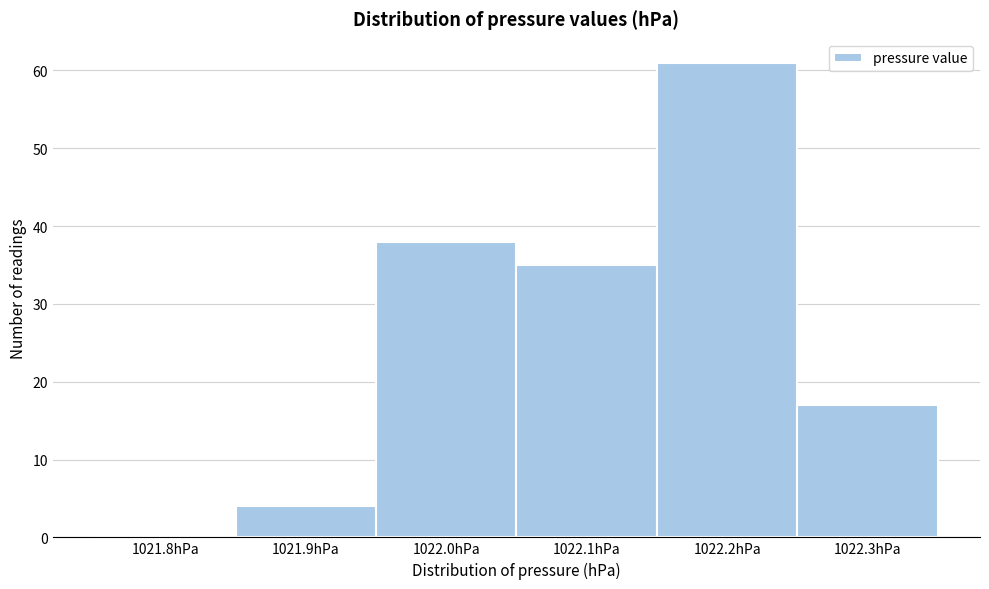

Reading left to right, list all the values displayed in this chart.

1021.8hPa=0	1021.9hPa=4	1022.0hPa=38	1022.1hPa=35	1022.2hPa=61	1022.3hPa=17